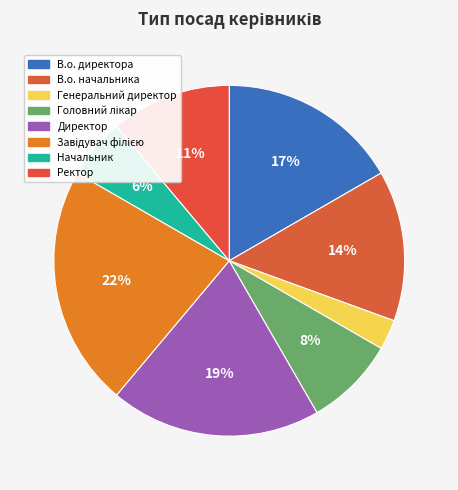

To the nearest percent, what is the combined percentage of Начальник and Завідувач філією?

28%